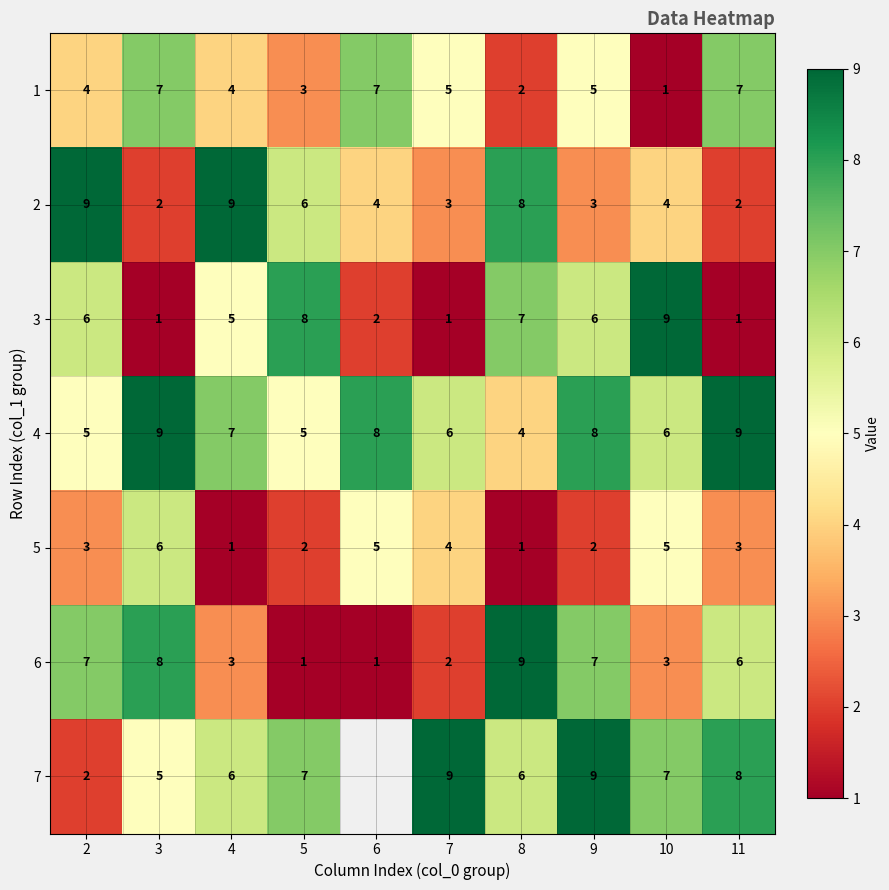

How many data points does each series have?

10